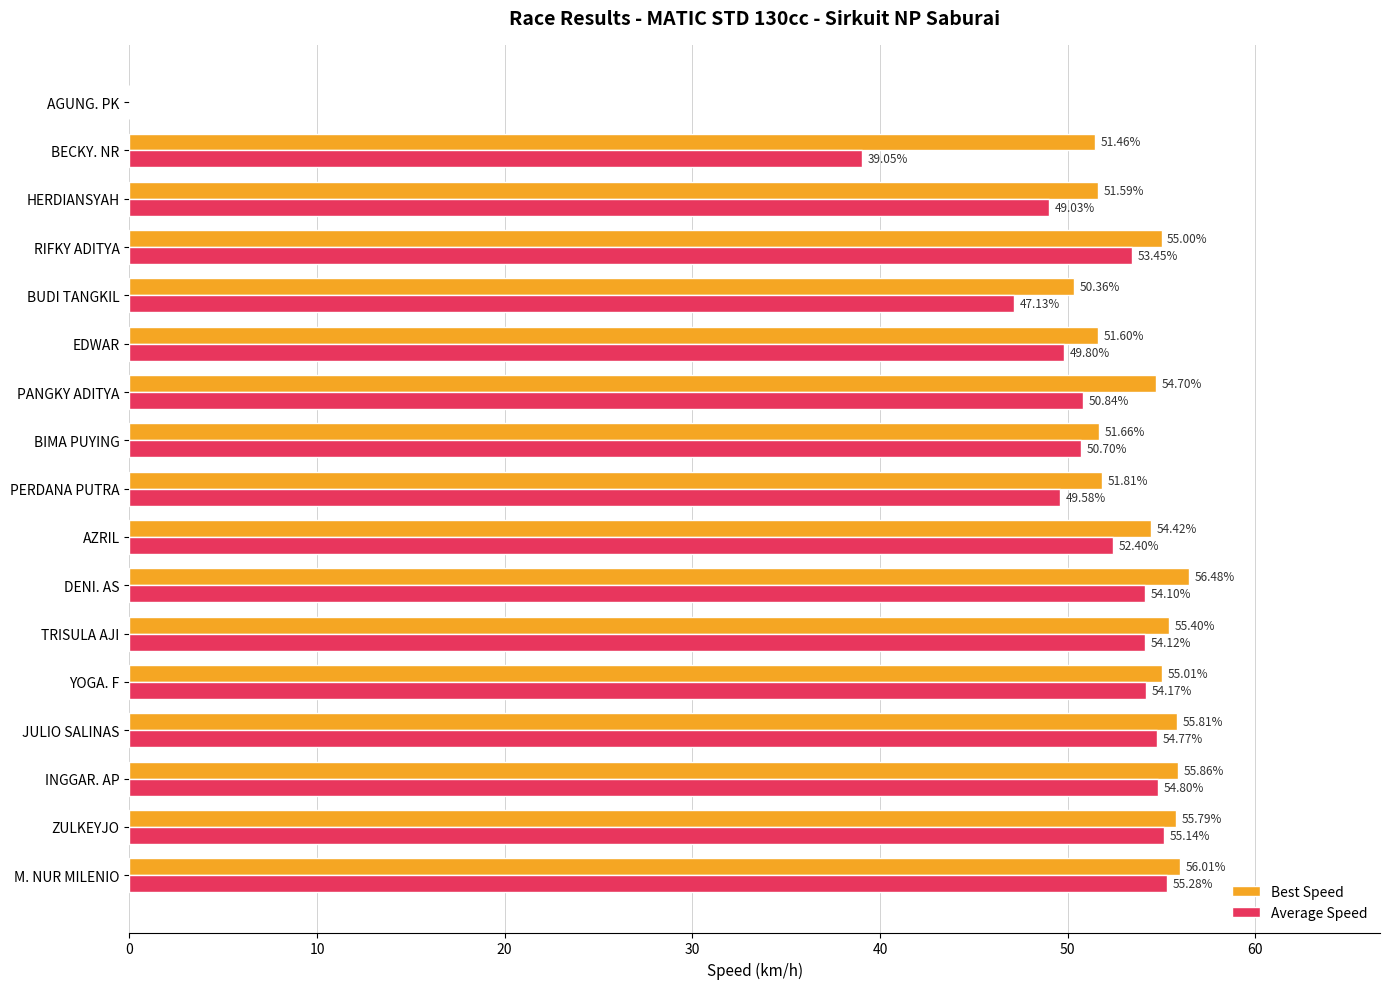

Which series has the largest total across all categories?

Best Speed